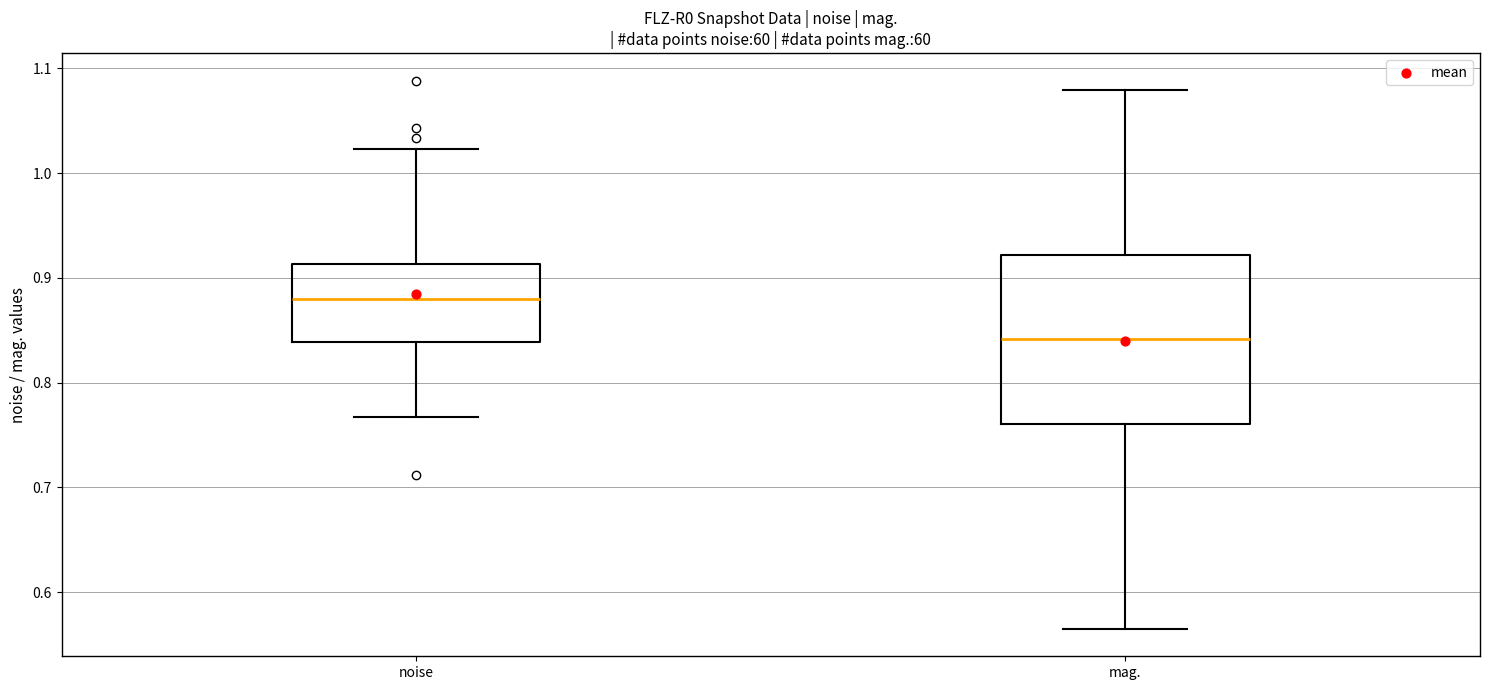

Where is the upper edge of the box for noise on the y-axis? The values are not printed on the chart, so give them approximately, as read against the axis.

0.91